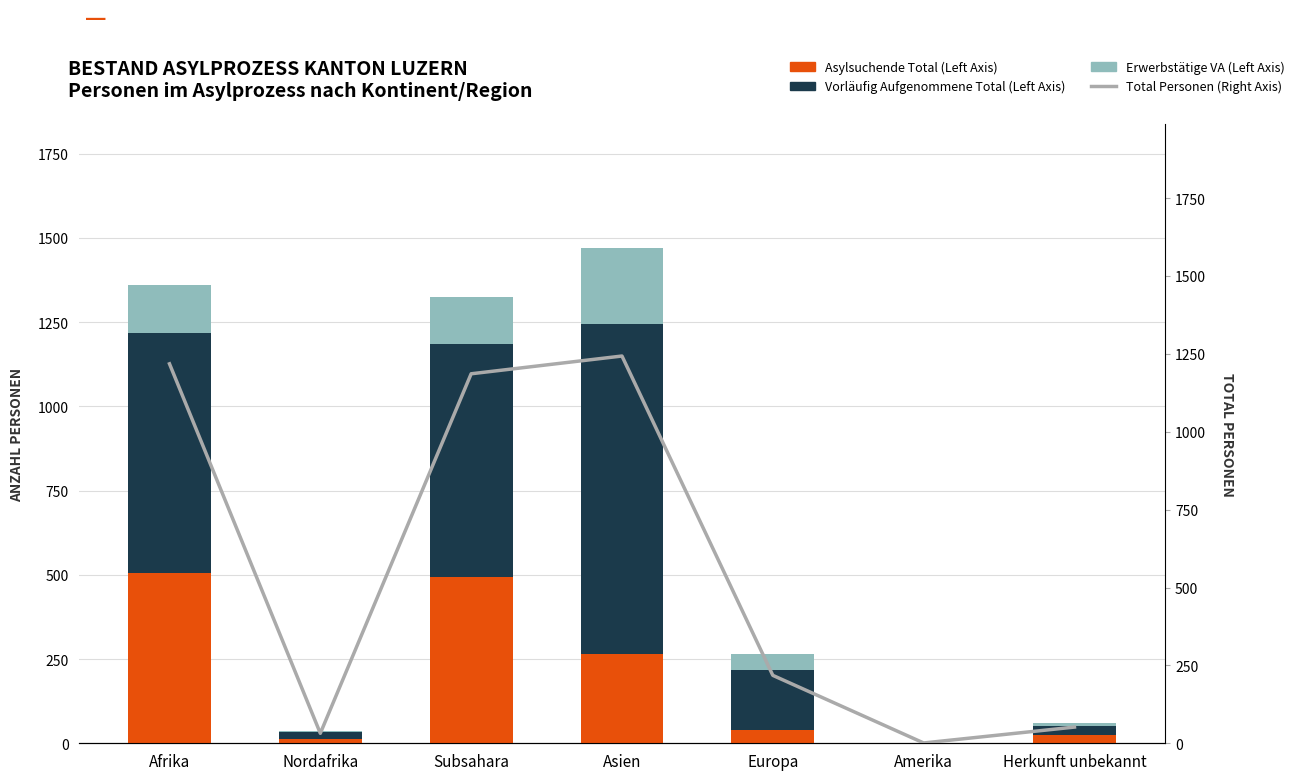

Which series changed the most between Europa and Amerika?

Total Personen (Right Axis)